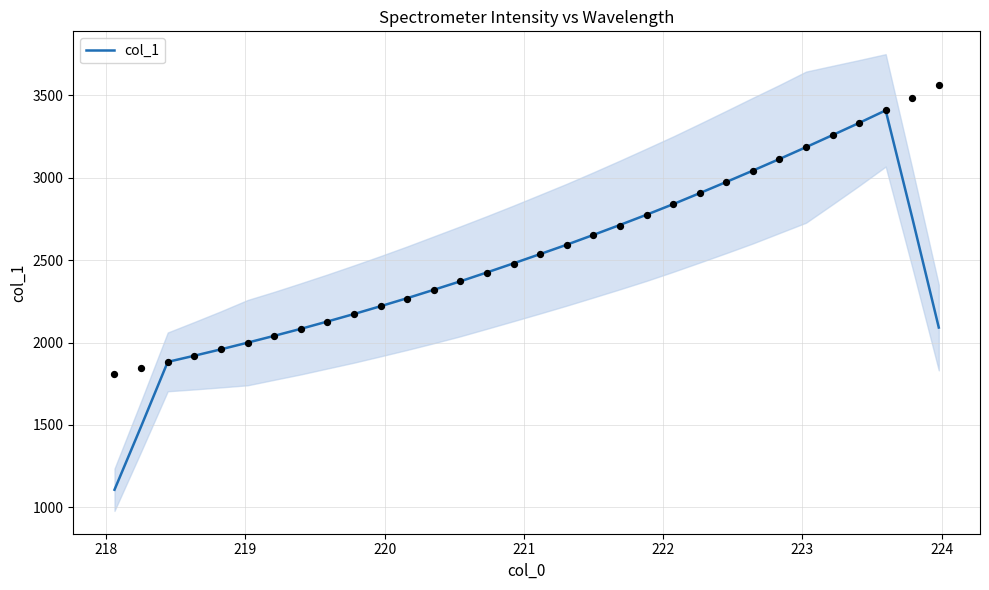

What is the lowest value of the col_1 series?

1107.0